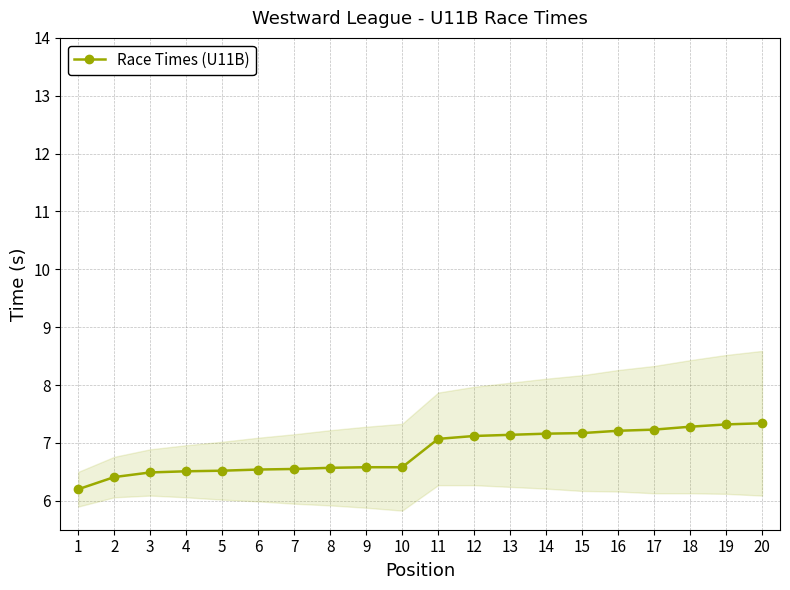

Reading left to right, extract all data points from this chart.

1=6.2	2=6.4	3=6.5	4=6.5	5=6.5	6=6.5	7=6.5	8=6.6	9=6.6	10=6.6	11=7.1	12=7.1	13=7.1	14=7.2	15=7.2	16=7.2	17=7.2	18=7.3	19=7.3	20=7.3